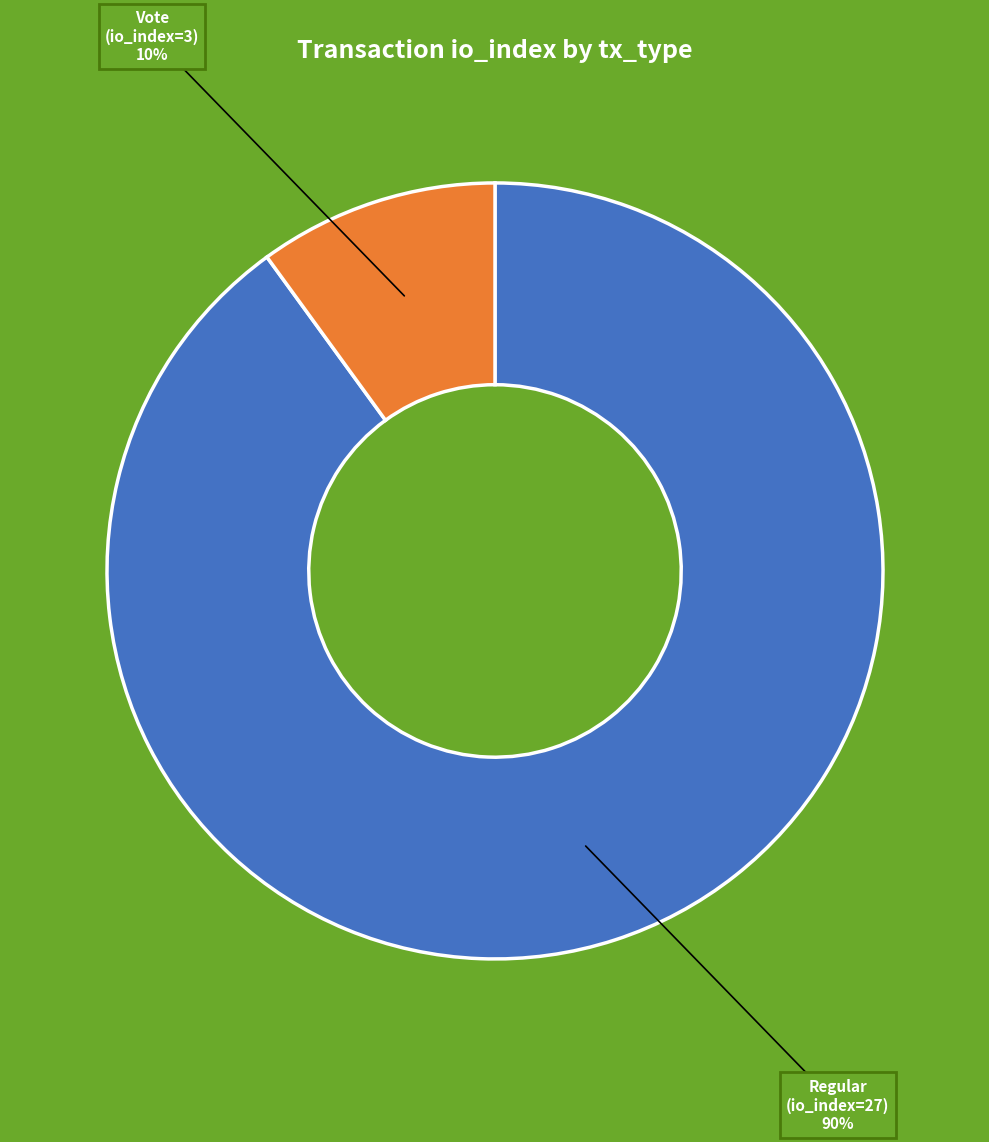

Is there a majority slice in this chart?

Yes